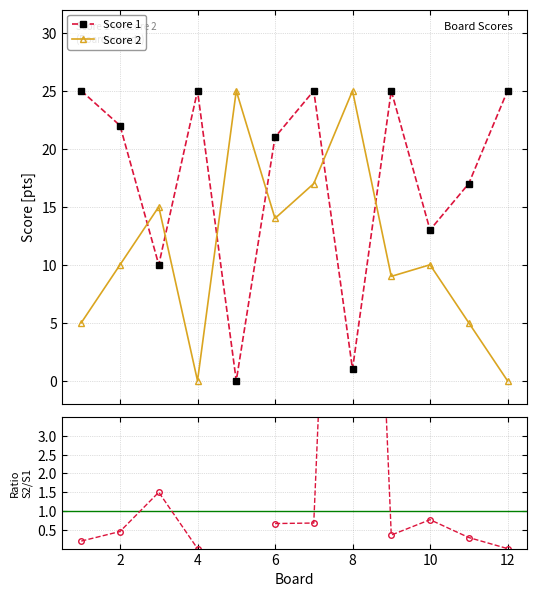

List the series in order of their peak value, lowest first.

Score 1, Score 2